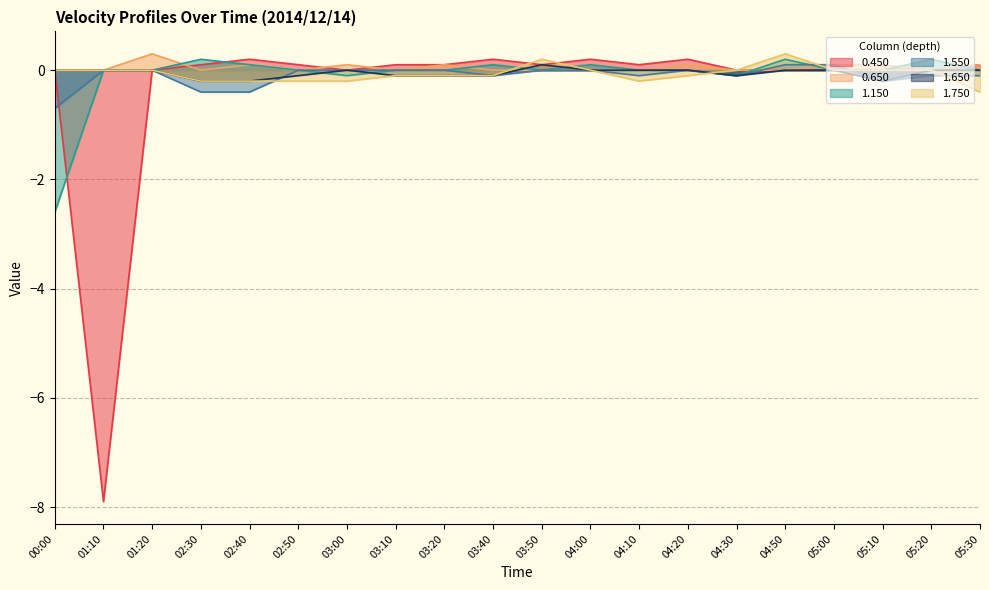

Rank the series by their maximum value, from lowest to highest.

1.550, 1.650, 0.450, 1.150, 0.650, 1.750